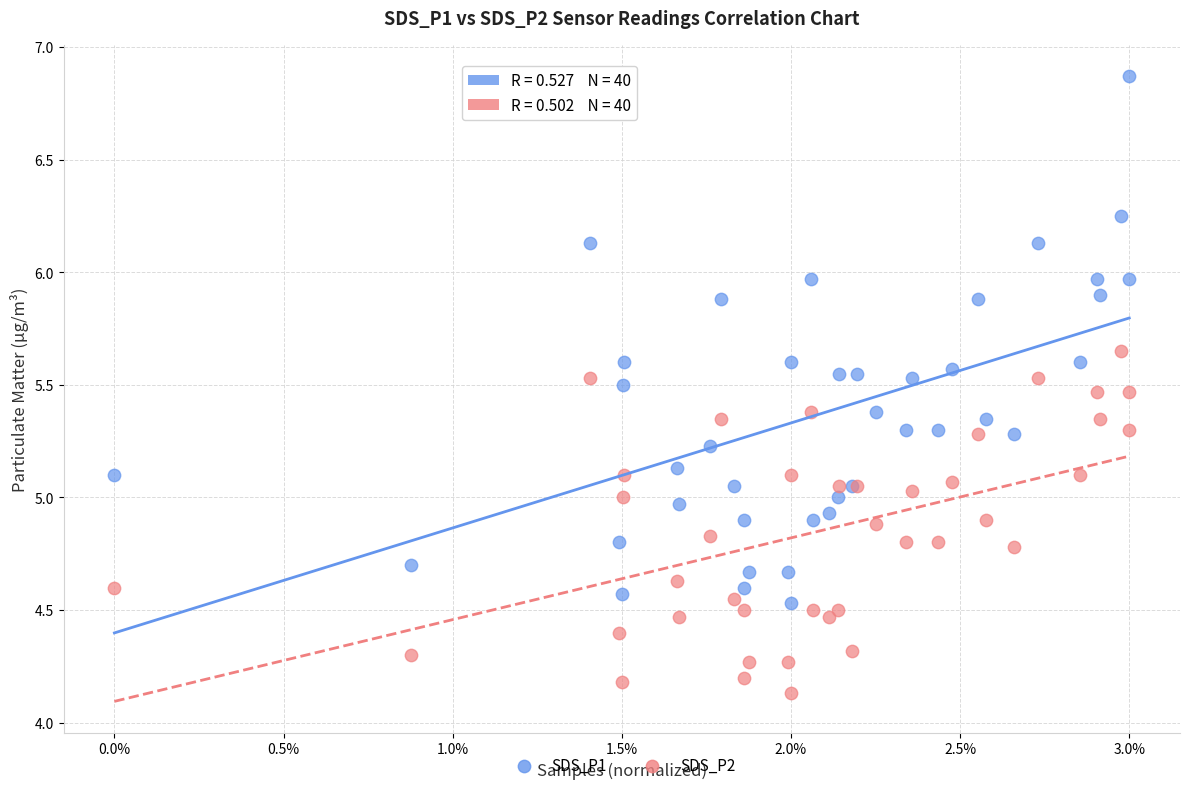

Which series has the largest Y range (max minus min)?

SDS_P1